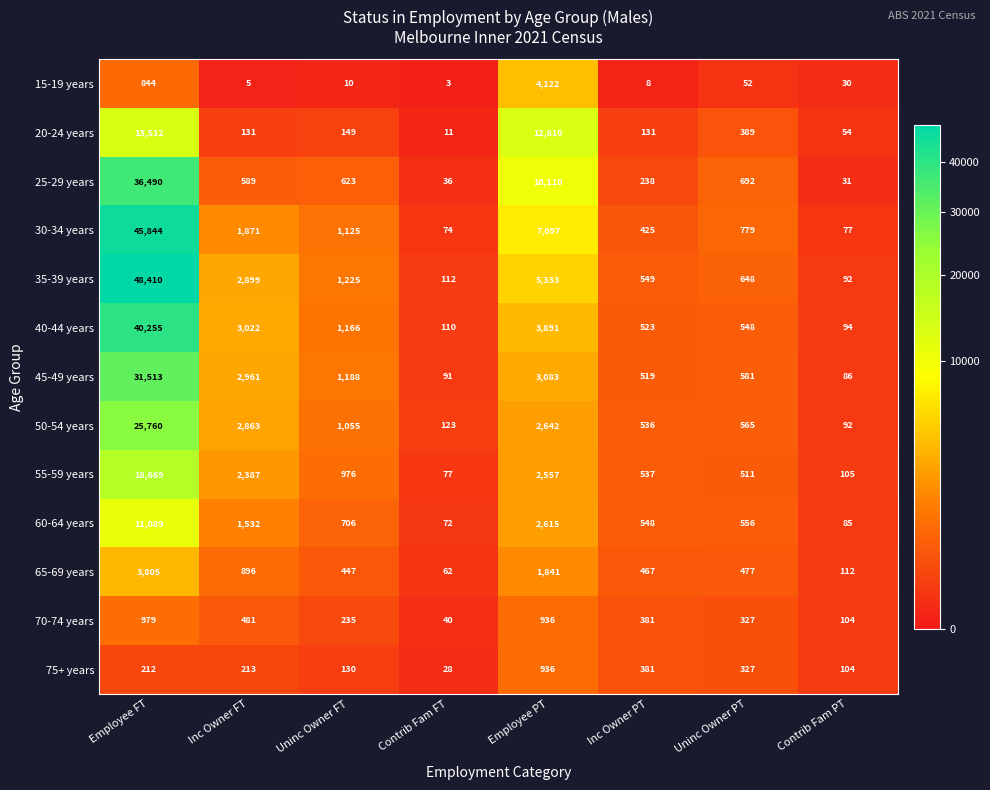

Which series has the largest range (max minus min)?

35-39 years